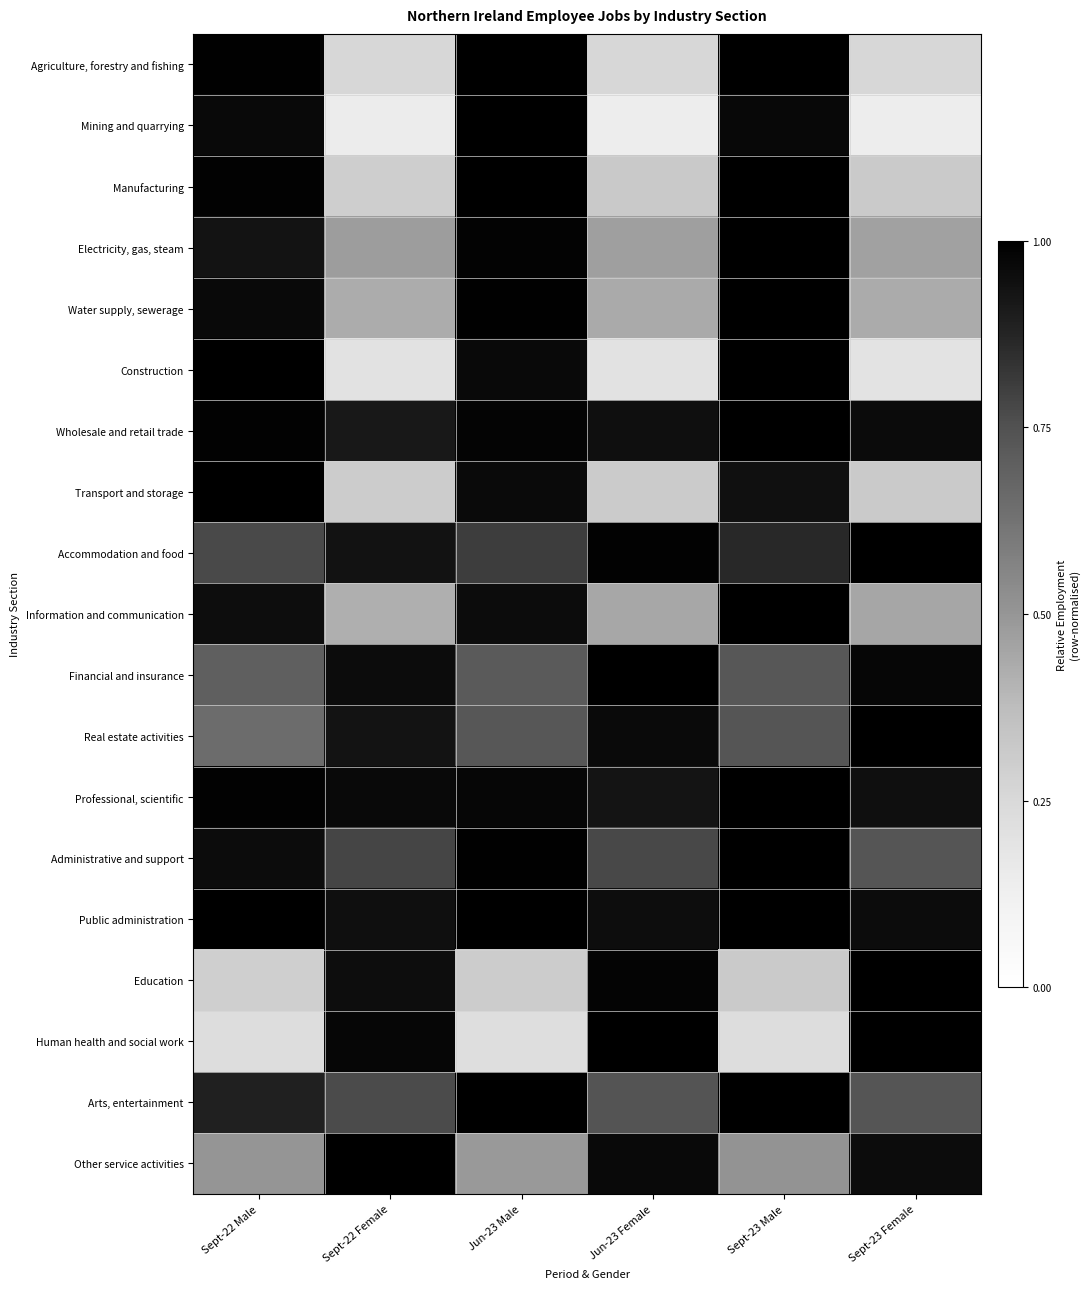

Reading left to right, transcribe all the data shown in this chart.

Agriculture, forestry and fishing: Sept-22 Male=1.0	Sept-22 Female=0.3	Jun-23 Male=1.0	Jun-23 Female=0.3	Sept-23 Male=1.0	Sept-23 Female=0.3
Mining and quarrying: Sept-22 Male=1.0	Sept-22 Female=0.1	Jun-23 Male=1.0	Jun-23 Female=0.1	Sept-23 Male=1.0	Sept-23 Female=0.1
Manufacturing: Sept-22 Male=1.0	Sept-22 Female=0.3	Jun-23 Male=1.0	Jun-23 Female=0.3	Sept-23 Male=1.0	Sept-23 Female=0.3
Electricity, gas, steam: Sept-22 Male=0.9	Sept-22 Female=0.5	Jun-23 Male=1.0	Jun-23 Female=0.5	Sept-23 Male=1.0	Sept-23 Female=0.5
Water supply, sewerage: Sept-22 Male=1.0	Sept-22 Female=0.4	Jun-23 Male=1.0	Jun-23 Female=0.4	Sept-23 Male=1.0	Sept-23 Female=0.4
Construction: Sept-22 Male=1.0	Sept-22 Female=0.2	Jun-23 Male=1.0	Jun-23 Female=0.2	Sept-23 Male=1.0	Sept-23 Female=0.2
Wholesale and retail trade: Sept-22 Male=1.0	Sept-22 Female=0.9	Jun-23 Male=1.0	Jun-23 Female=0.9	Sept-23 Male=1.0	Sept-23 Female=1.0
Transport and storage: Sept-22 Male=1.0	Sept-22 Female=0.3	Jun-23 Male=1.0	Jun-23 Female=0.3	Sept-23 Male=0.9	Sept-23 Female=0.3
Accommodation and food: Sept-22 Male=0.8	Sept-22 Female=0.9	Jun-23 Male=0.8	Jun-23 Female=1.0	Sept-23 Male=0.9	Sept-23 Female=1.0
Information and communication: Sept-22 Male=1.0	Sept-22 Female=0.4	Jun-23 Male=1.0	Jun-23 Female=0.4	Sept-23 Male=1.0	Sept-23 Female=0.4
Financial and insurance: Sept-22 Male=0.7	Sept-22 Female=1.0	Jun-23 Male=0.7	Jun-23 Female=1.0	Sept-23 Male=0.7	Sept-23 Female=1.0
Real estate activities: Sept-22 Male=0.7	Sept-22 Female=0.9	Jun-23 Male=0.7	Jun-23 Female=1.0	Sept-23 Male=0.7	Sept-23 Female=1.0
Professional, scientific: Sept-22 Male=1.0	Sept-22 Female=1.0	Jun-23 Male=1.0	Jun-23 Female=0.9	Sept-23 Male=1.0	Sept-23 Female=0.9
Administrative and support: Sept-22 Male=1.0	Sept-22 Female=0.8	Jun-23 Male=1.0	Jun-23 Female=0.8	Sept-23 Male=1.0	Sept-23 Female=0.7
Public administration: Sept-22 Male=1.0	Sept-22 Female=0.9	Jun-23 Male=1.0	Jun-23 Female=1.0	Sept-23 Male=1.0	Sept-23 Female=1.0
Education: Sept-22 Male=0.3	Sept-22 Female=1.0	Jun-23 Male=0.3	Jun-23 Female=1.0	Sept-23 Male=0.3	Sept-23 Female=1.0
Human health and social work: Sept-22 Male=0.2	Sept-22 Female=1.0	Jun-23 Male=0.2	Jun-23 Female=1.0	Sept-23 Male=0.2	Sept-23 Female=1.0
Arts, entertainment: Sept-22 Male=0.9	Sept-22 Female=0.8	Jun-23 Male=1.0	Jun-23 Female=0.7	Sept-23 Male=1.0	Sept-23 Female=0.7
Other service activities: Sept-22 Male=0.5	Sept-22 Female=1.0	Jun-23 Male=0.5	Jun-23 Female=1.0	Sept-23 Male=0.5	Sept-23 Female=1.0